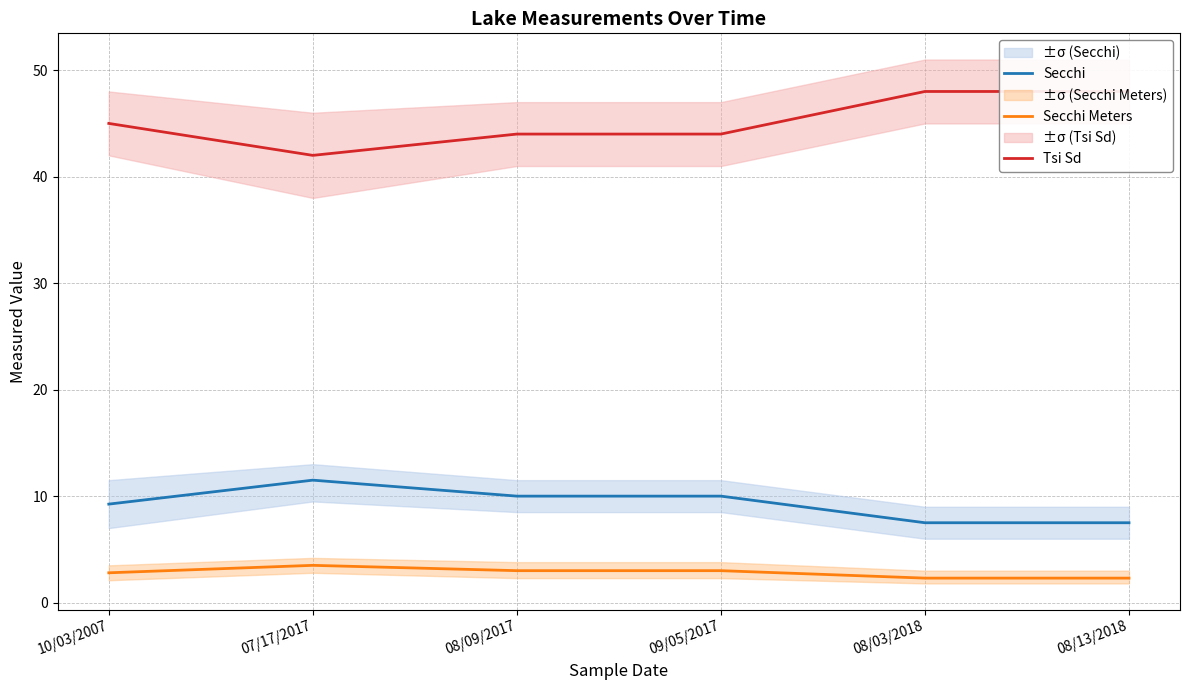

The Secchi Meters series shows 3.2 at 08/03/2018. True or false?

False